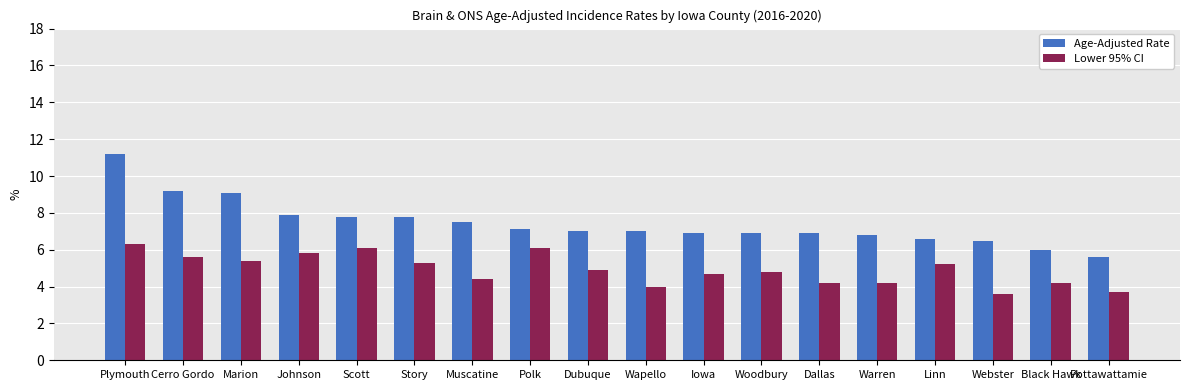

Which series has the largest total across all categories?

Age-Adjusted Rate